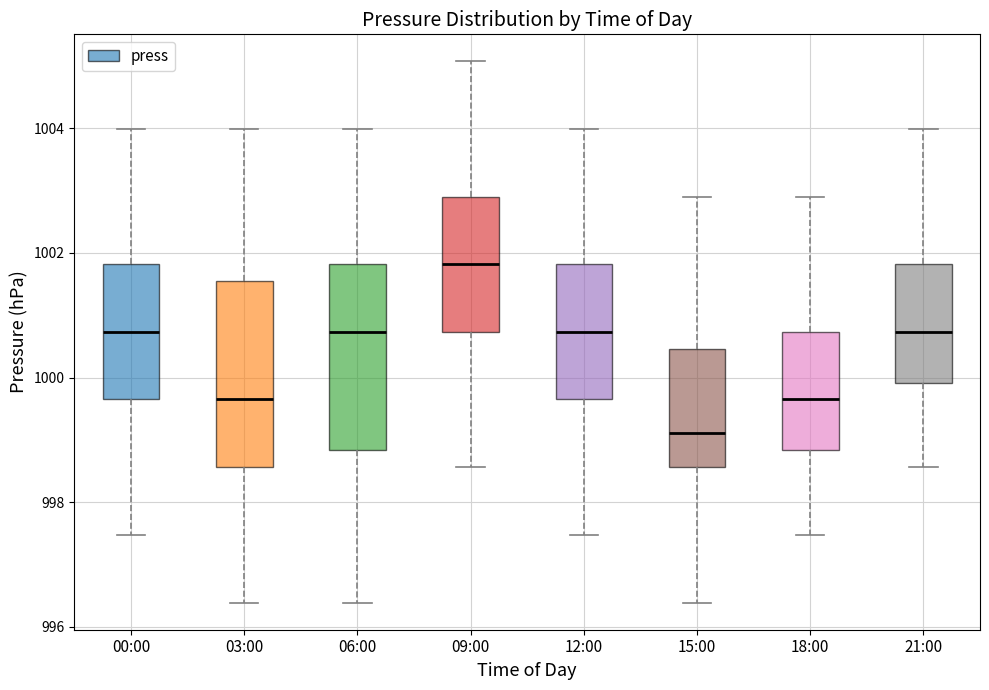

Which box has the lowest median line?

15:00